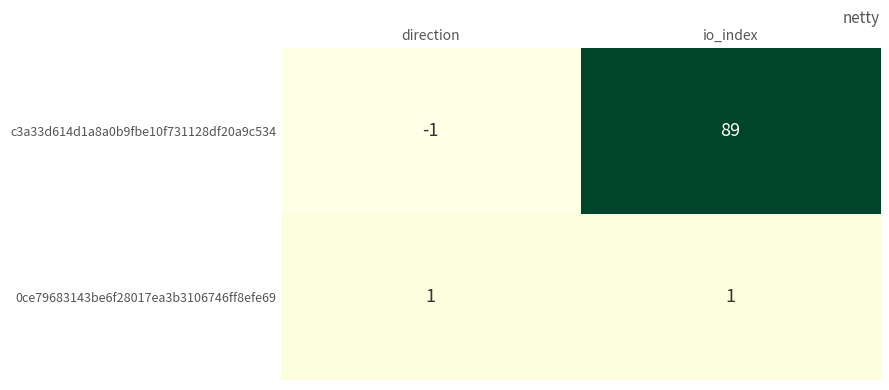

What is the average value of the c3a33d614d1a8a0b9fbe10f731128df20a9c534 series?

44